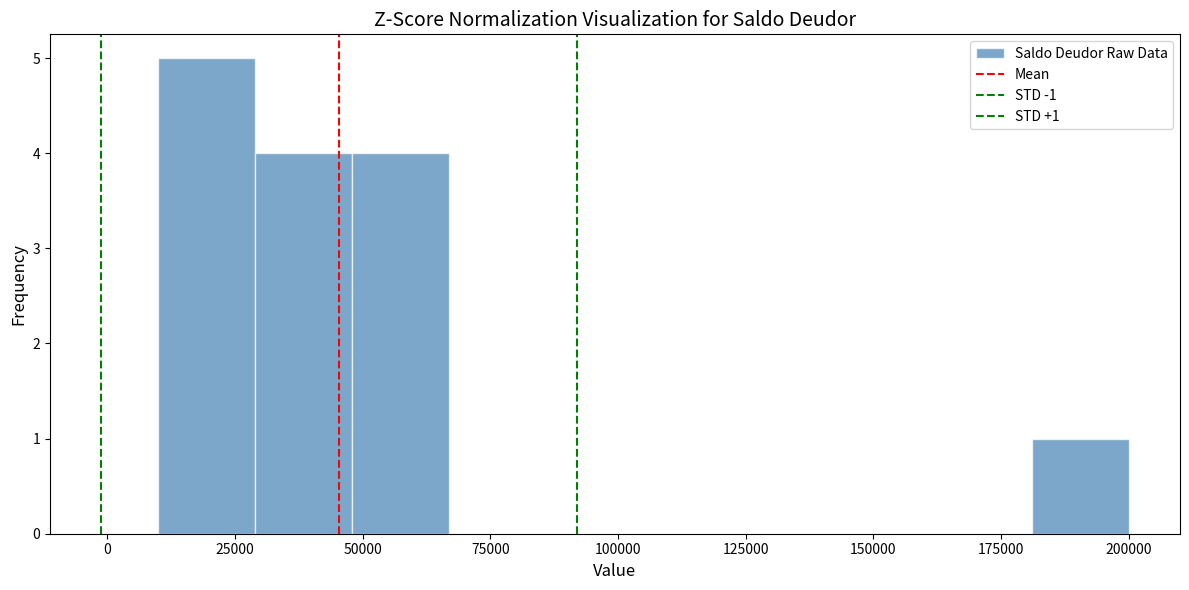

Around what value on the x-axis is the tallest bar? Give the approximate position of its centre, as read against the axis.

20000